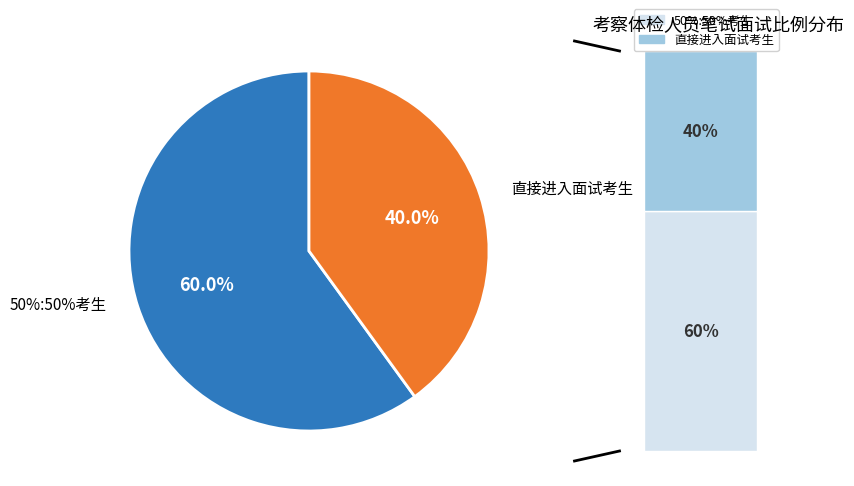

Count the number of slices in the pie.

2